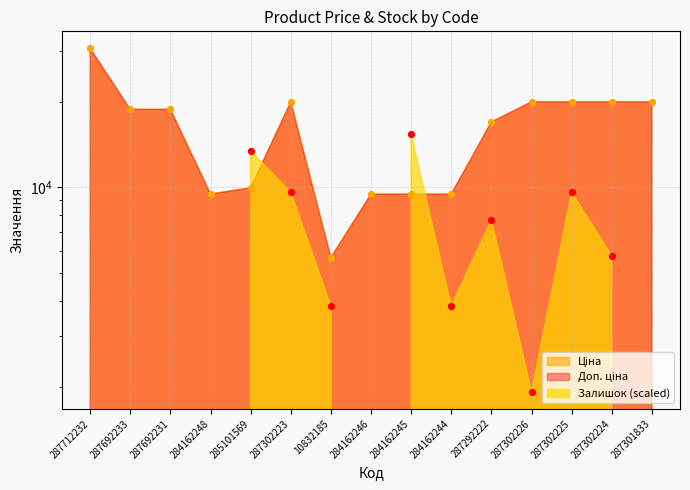

Which series has the largest Y range (max minus min)?

Ціна